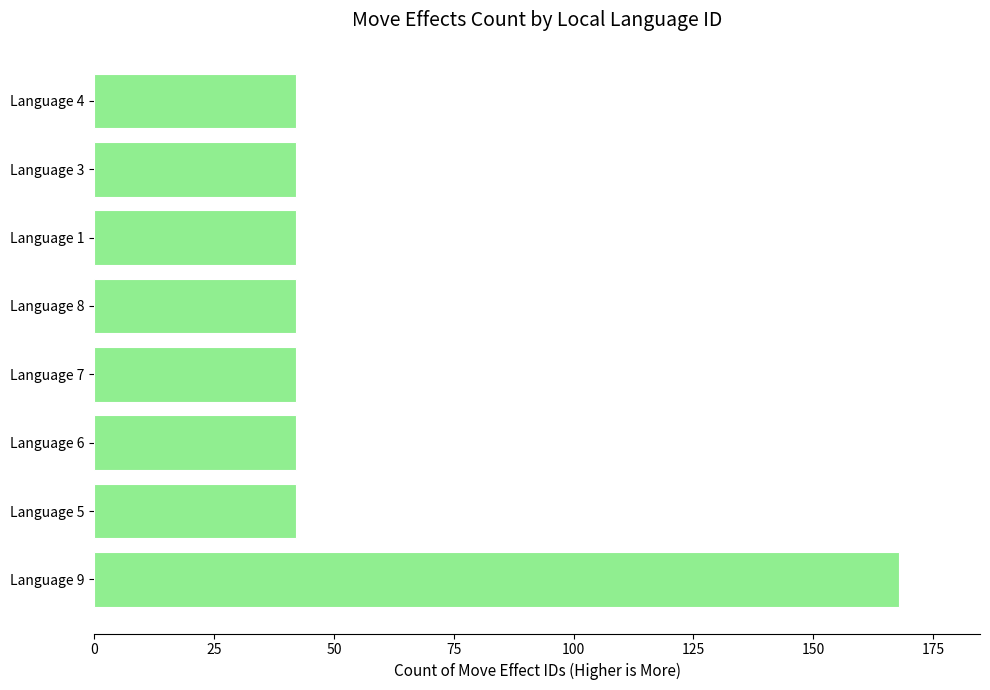

True or false: the data shows 42 at Language 7.

True